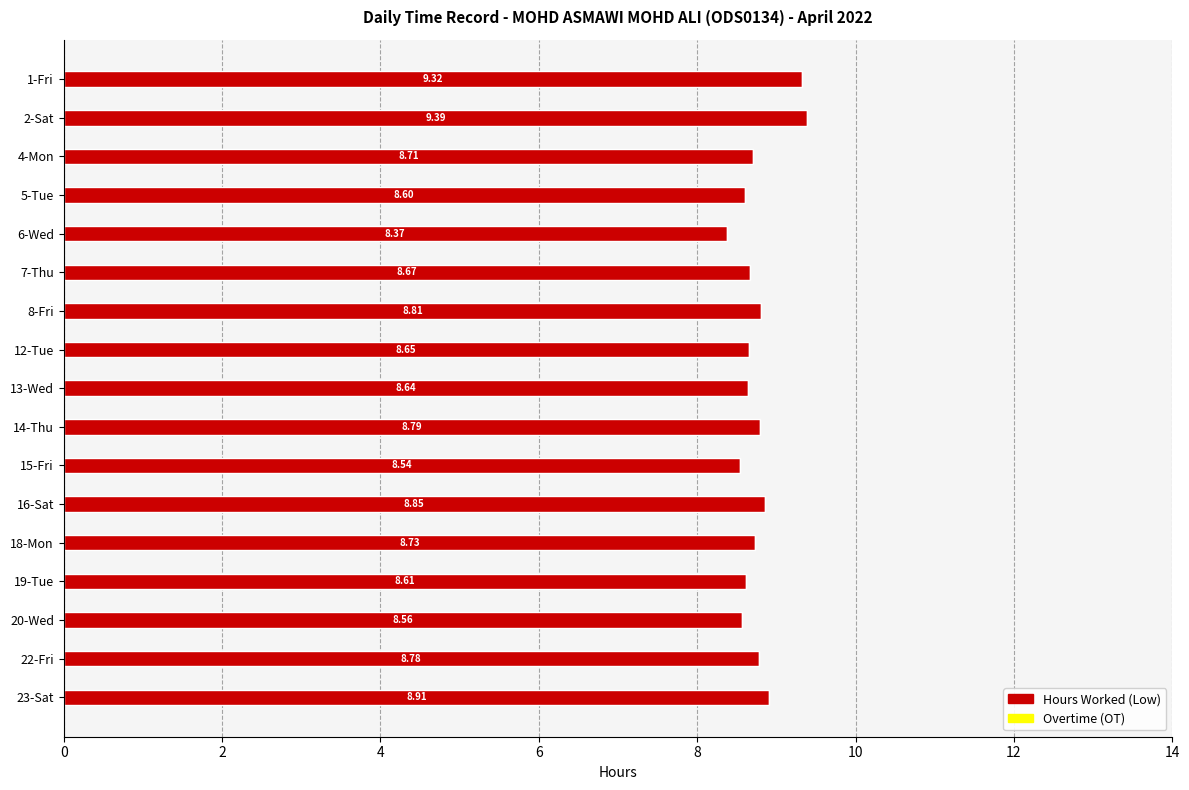

What is the ratio of the value at 20-Wed to the value at 6-Wed?

1.0